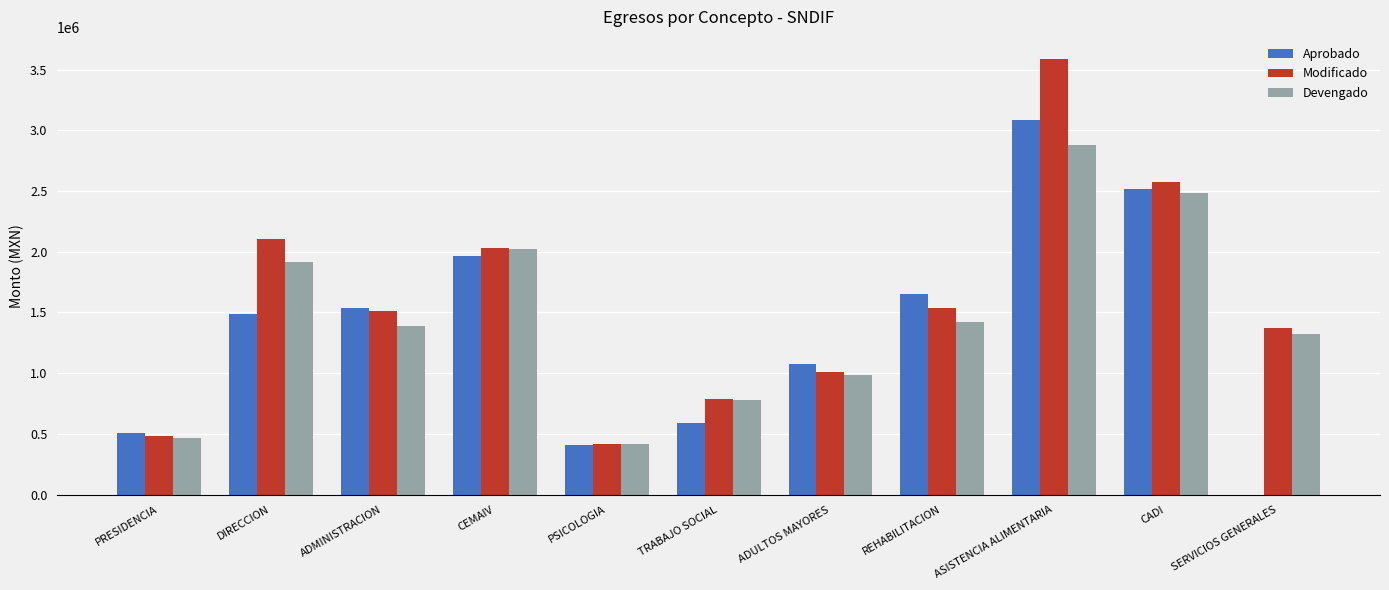

Where is Modificado nearest to the value 2005040?

CEMAIV